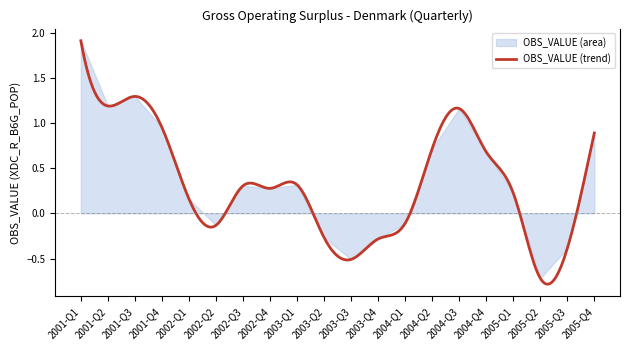

What position from the left is 2003-Q3?

11